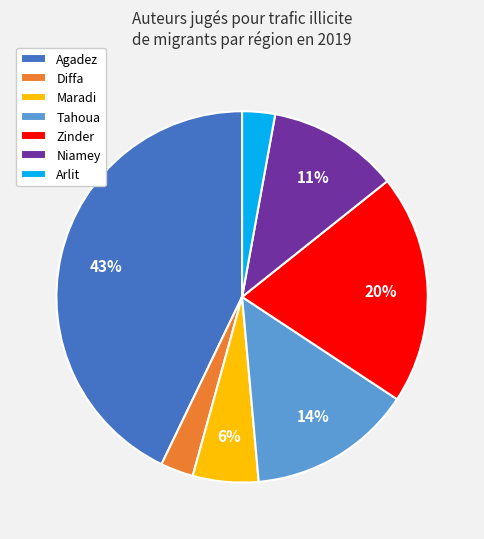

To the nearest percent, what portion does Diffa represent?

3%